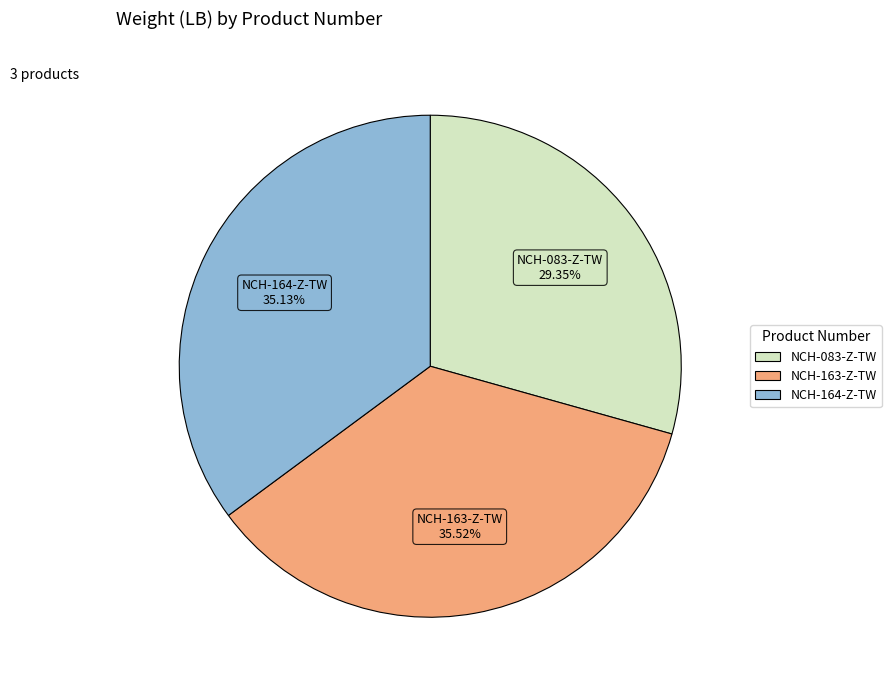

The NCH-083-Z-TW slice represents 29% of the pie. True or false?

True